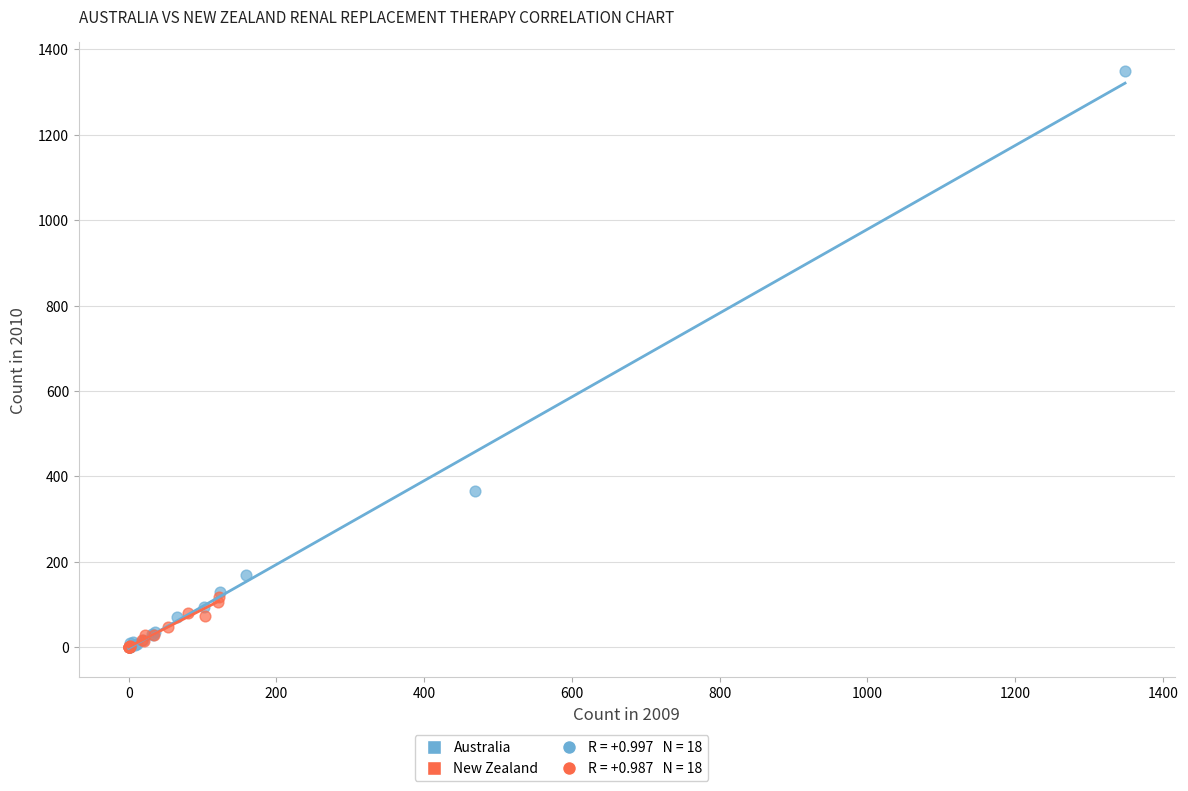

Which series contains the highest Y value?

Australia